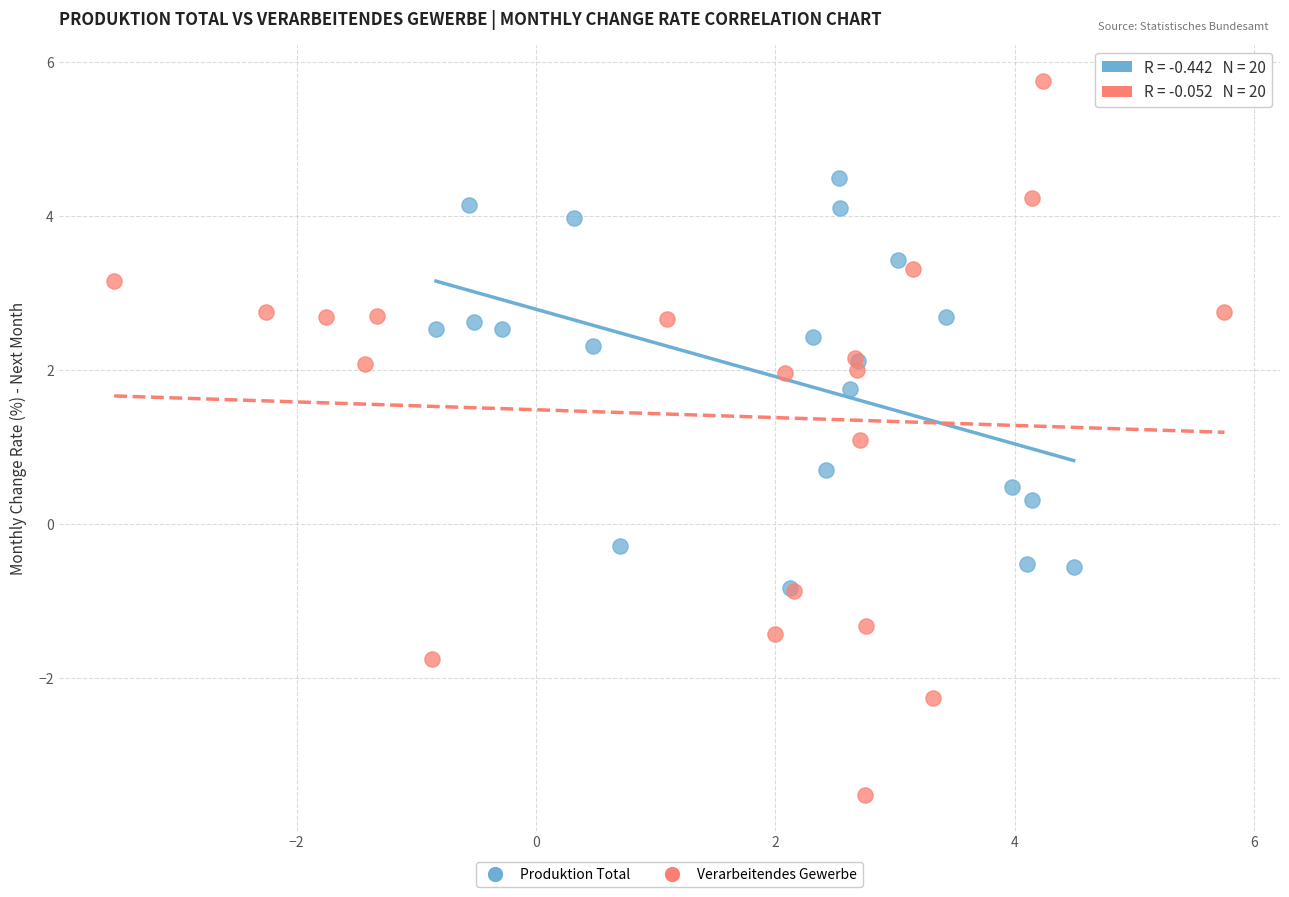

Which series reaches the minimum Y coordinate?

Verarbeitendes Gewerbe